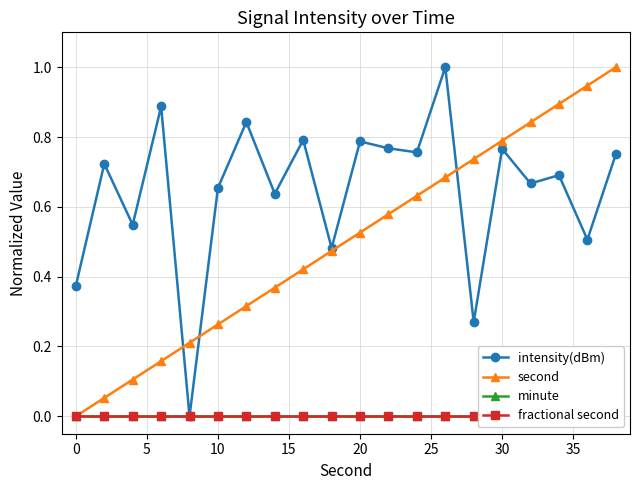

True or false: intensity(dBm) has more than 2 interior local peaks.

True